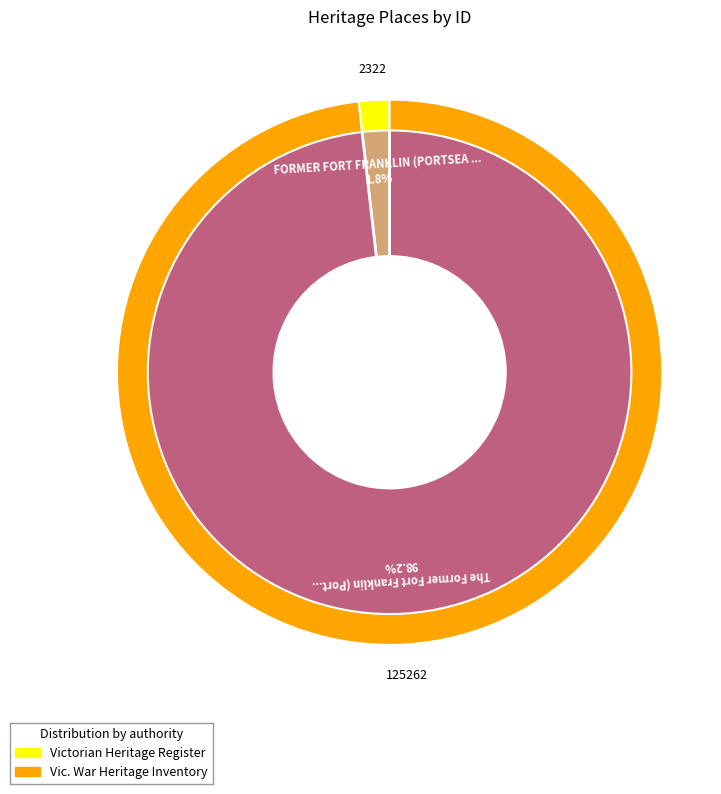

The The Former Fort Franklin (Portsea Camp) slice represents 98% of the pie. True or false?

True